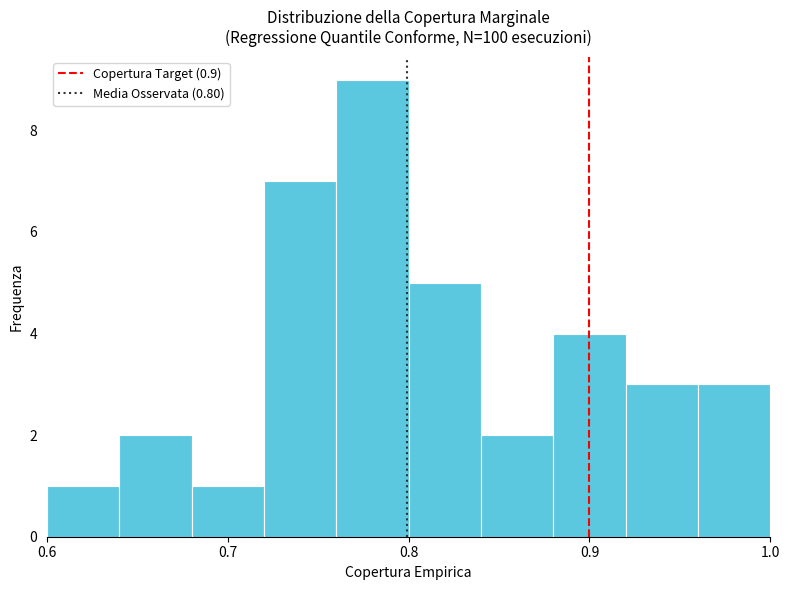

Which range on the x-axis has the tallest bar?

0.76 to 0.80